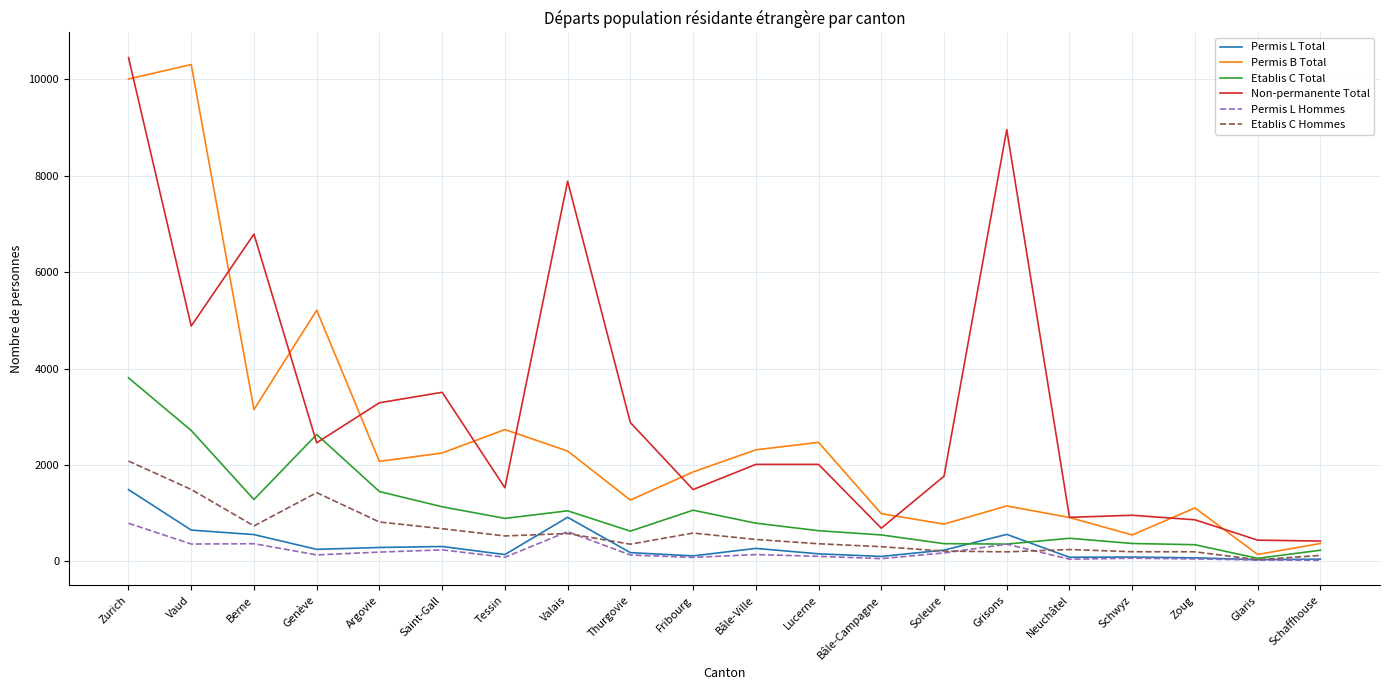

Is the value of Permis L Hommes at Genève greater than the value of Etablis C Total at Thurgovie?

No